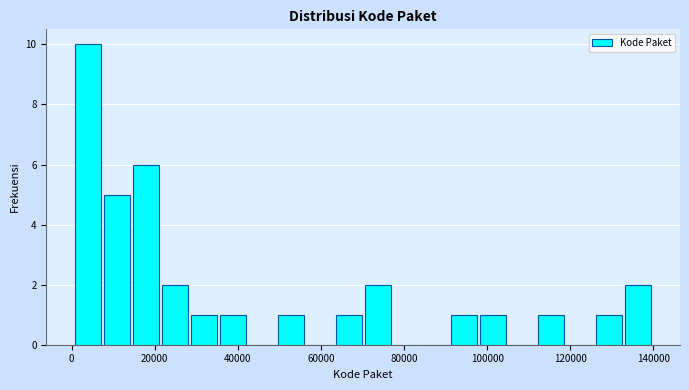

Read against the x-axis, roughly where is the centre of the tallest bar?

4000